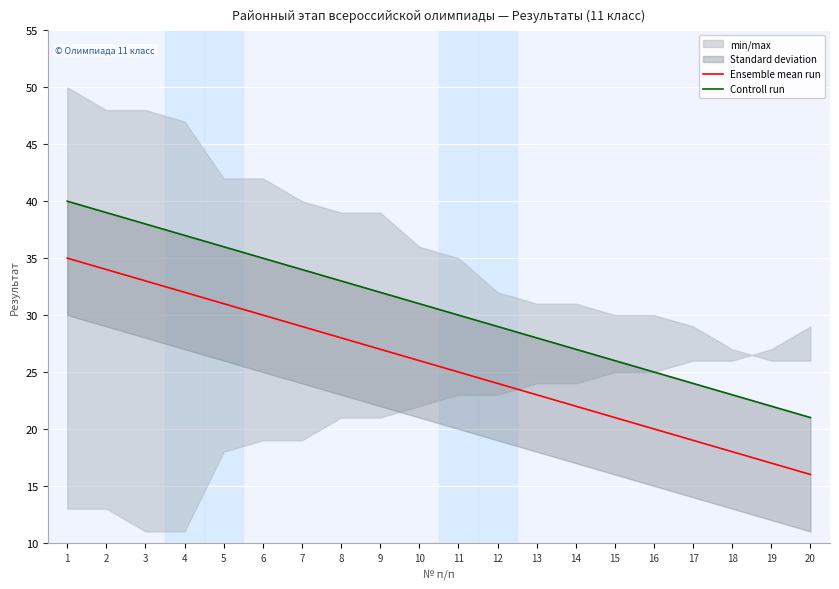

What is the difference between the Controll run values at 20 and 12?

8